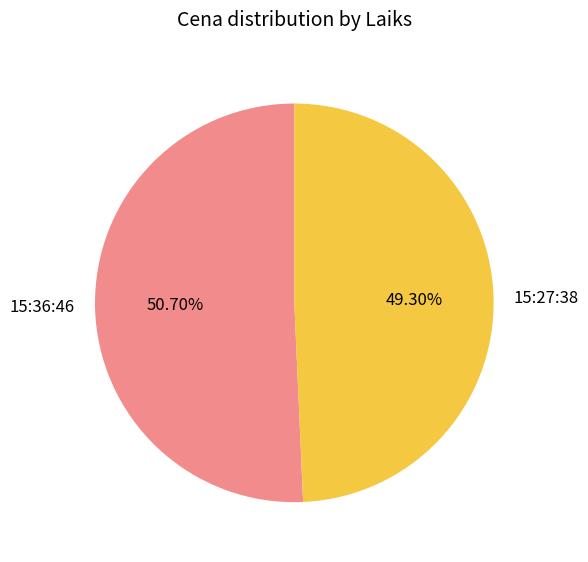

Is there any slice that represents more than half of the pie?

Yes